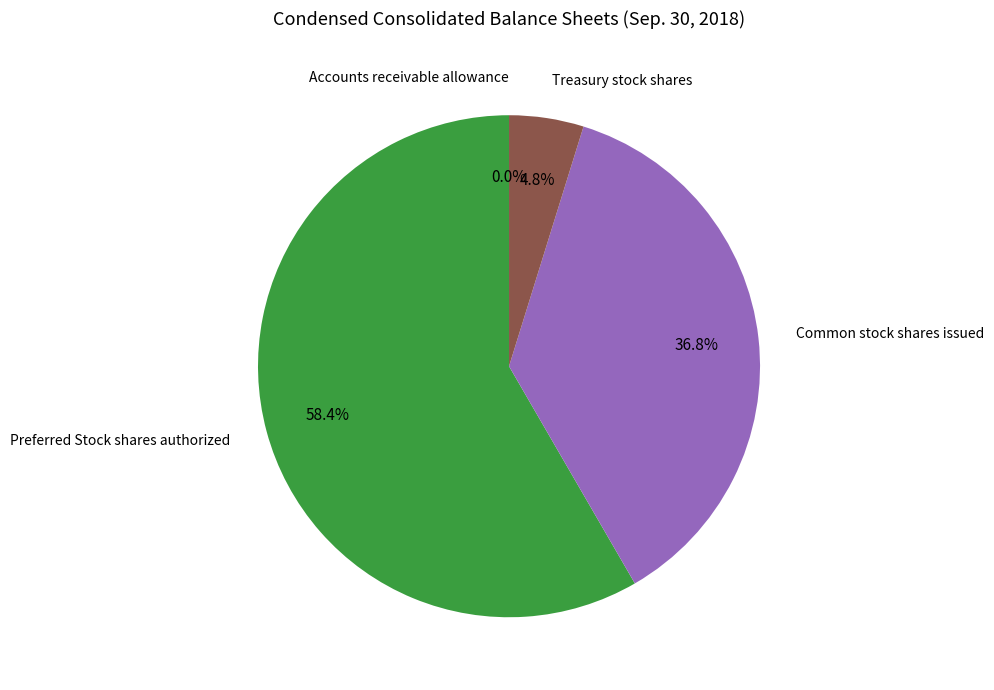

Is Common stock shares issued the majority of the pie?

No